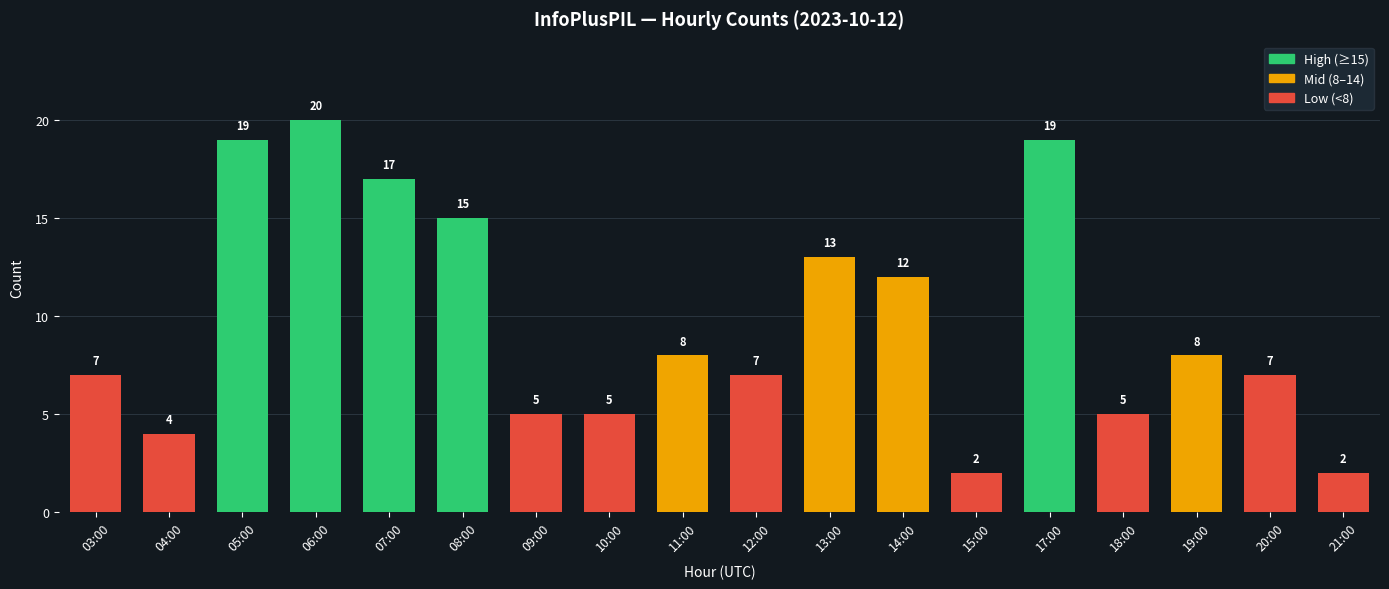

What is the greatest value displayed?

20